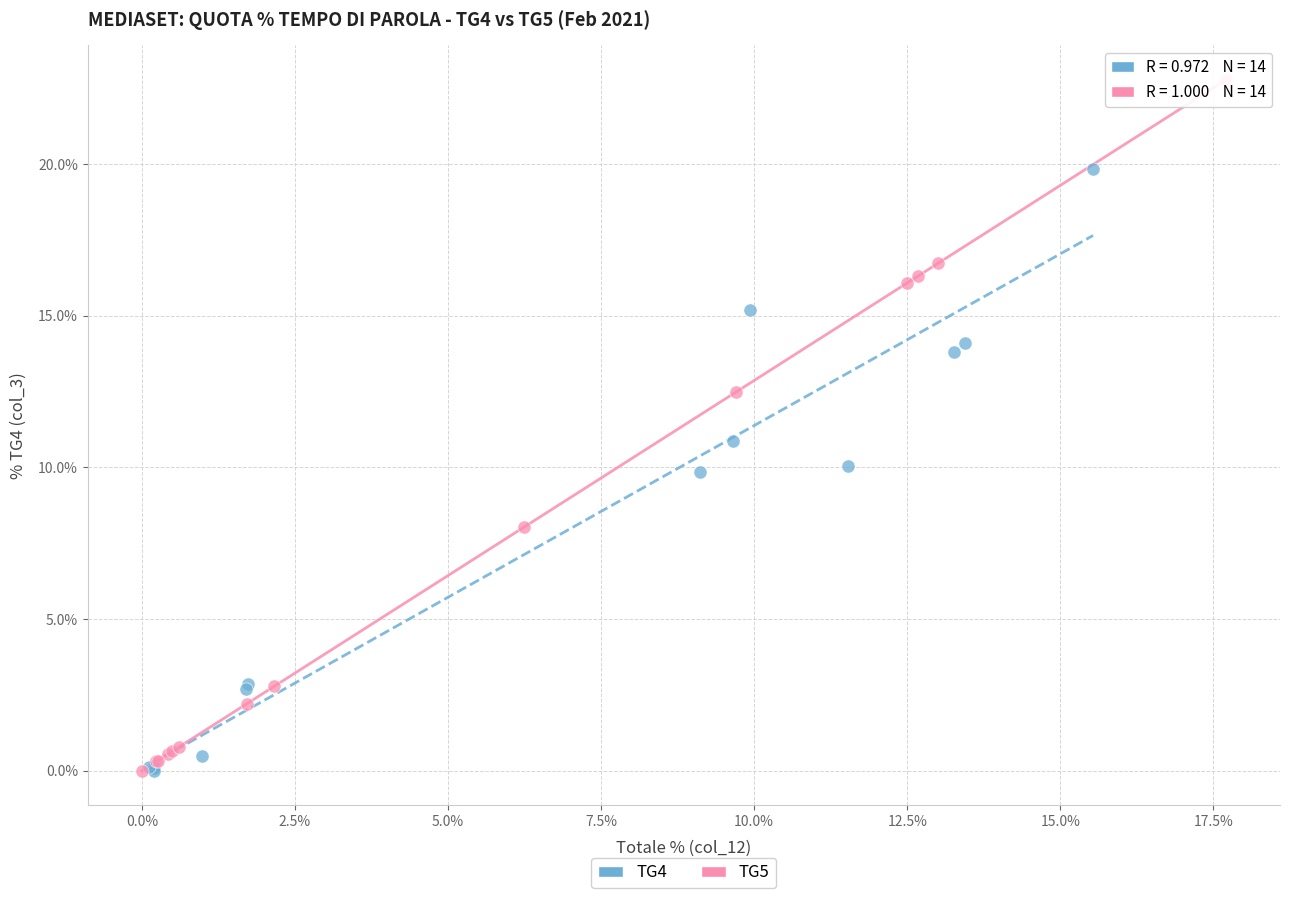

Which series reaches the maximum Y coordinate?

TG5